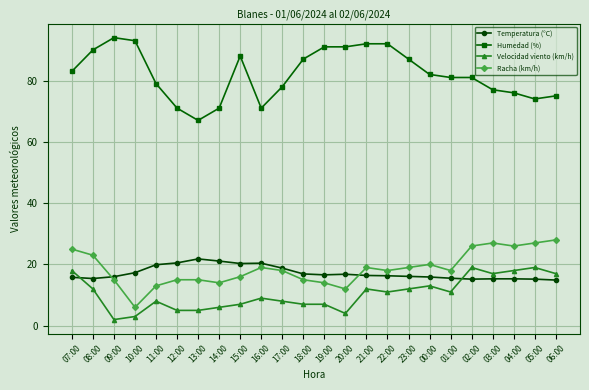

True or false: Temperatura (°C) has a value of 16.8 at 20:00.

True